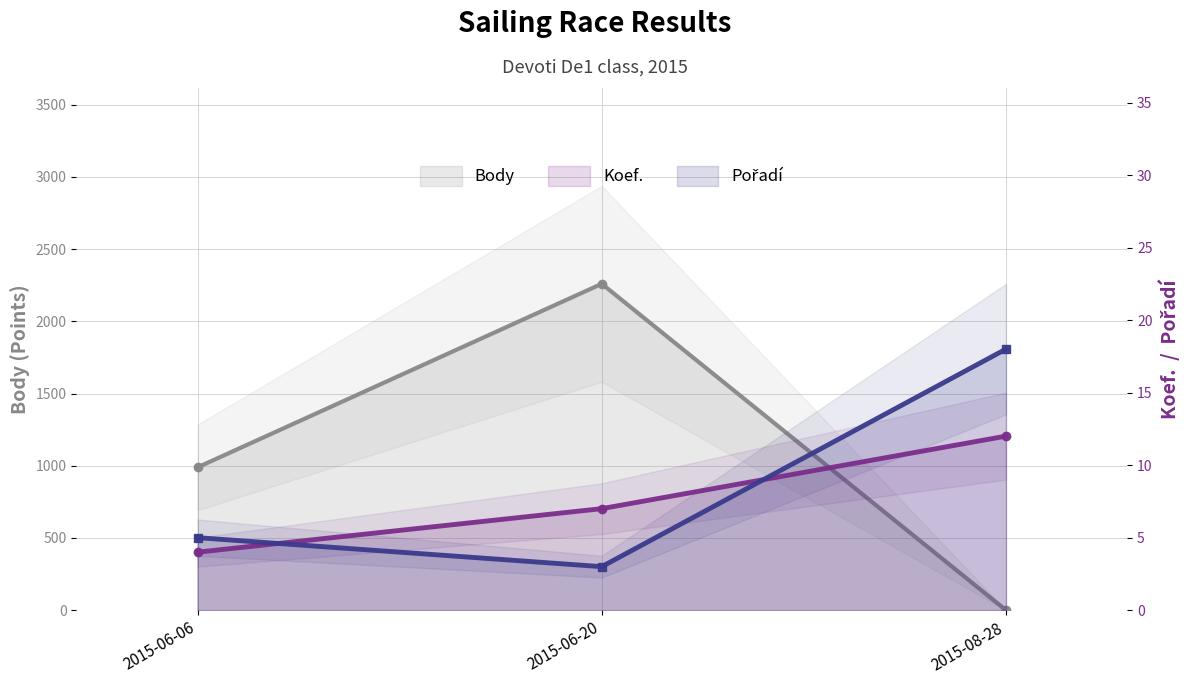

How many data points in Koef. are less than 7?

1